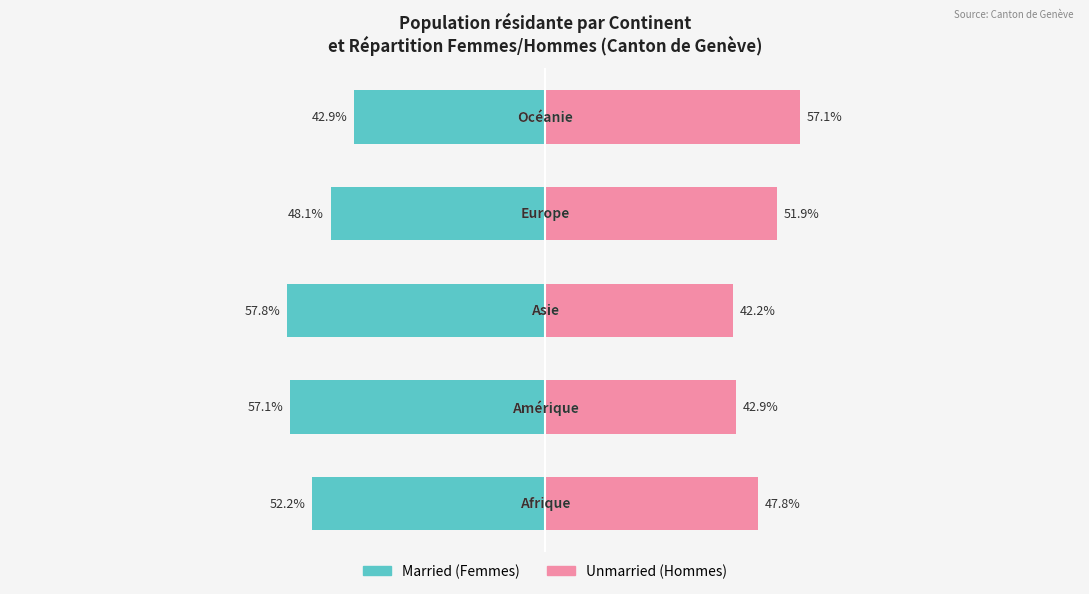

What is the sum of all Unmarried values?

241.9